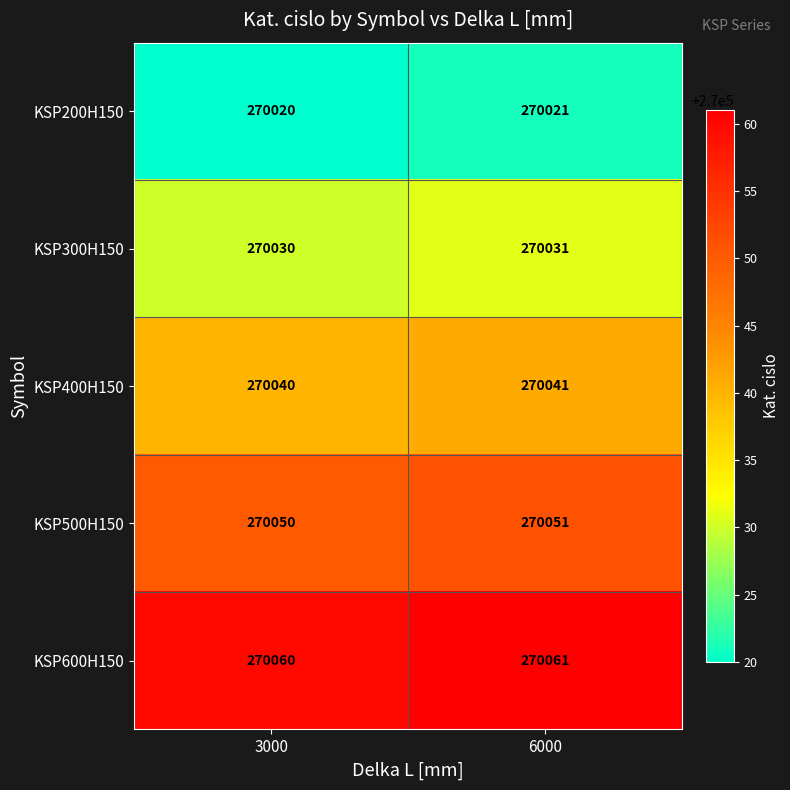

List the series in order of their overall mean, highest first.

KSP600H150, KSP500H150, KSP400H150, KSP300H150, KSP200H150